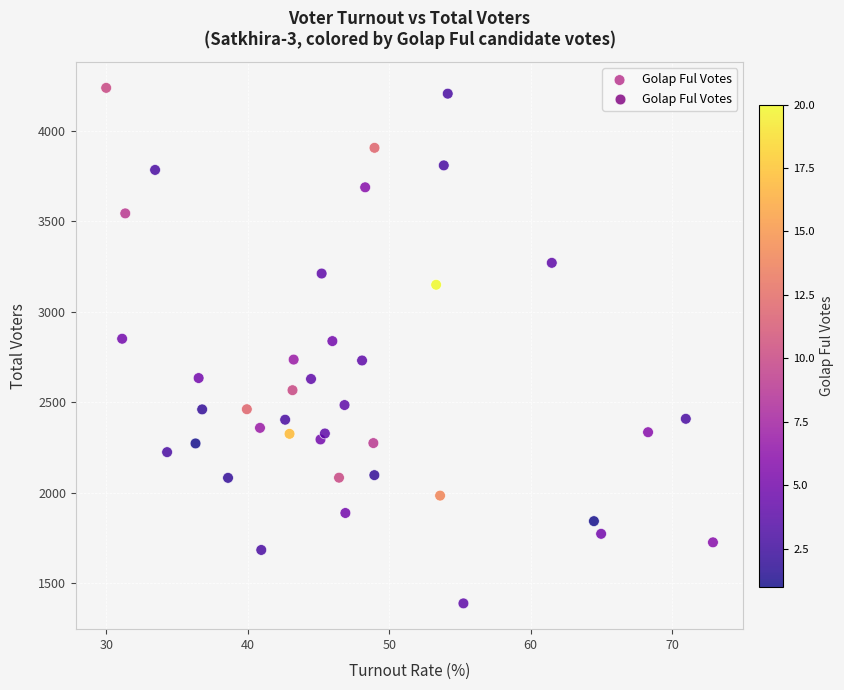

What is the range of Y values (max minus min)?

2846